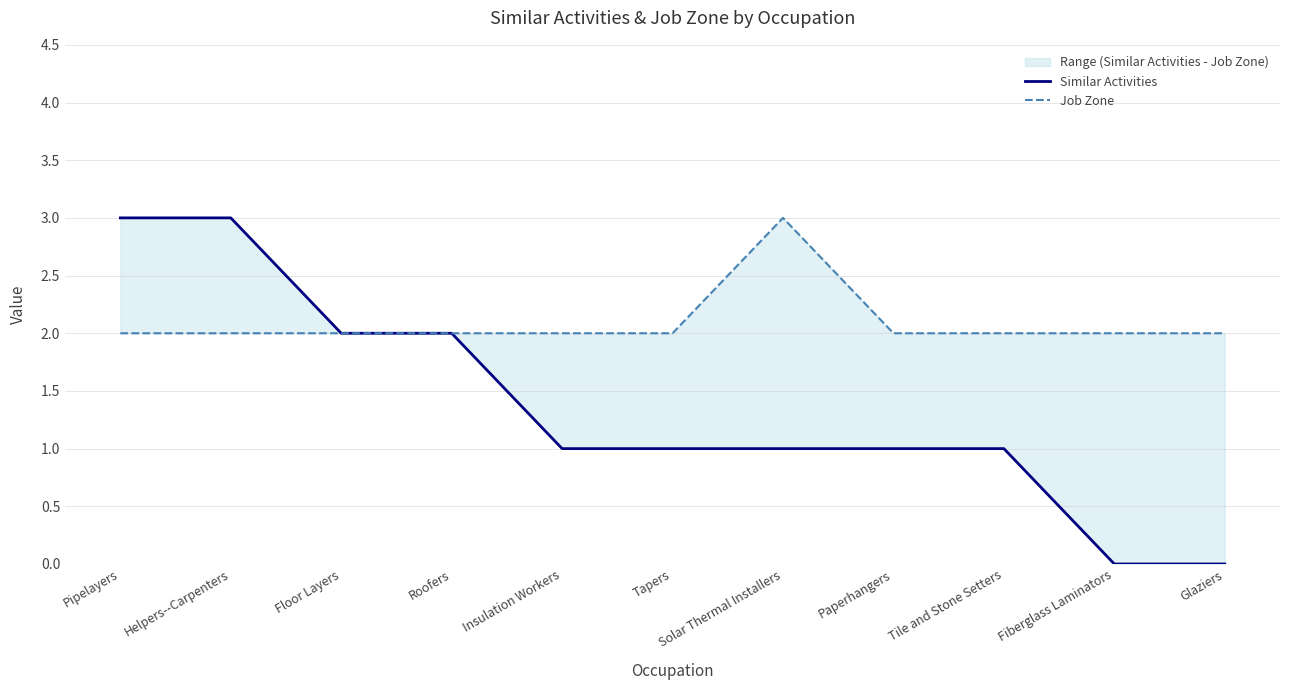

Does the chart display data point markers on the line(s)?

No